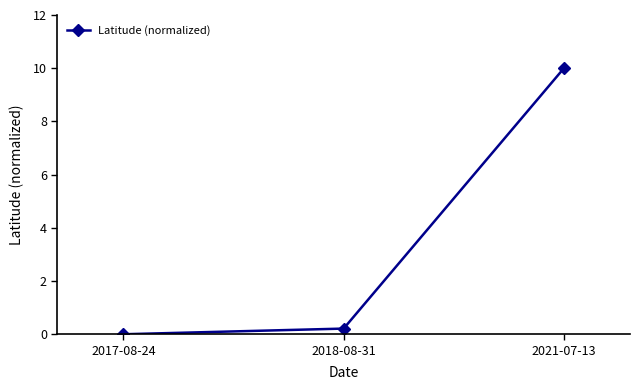

What is the difference between the maximum and minimum values?

10.0